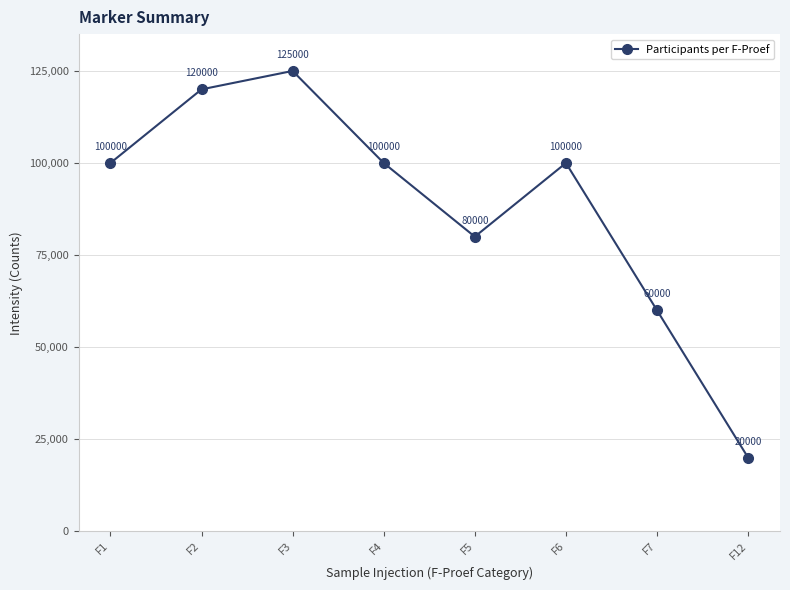

What is the value of the 8th point from the left?

20000